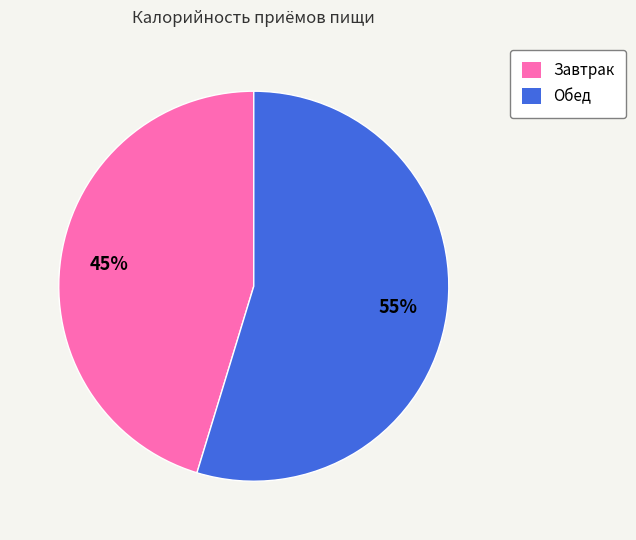

True or false: Обед accounts for 55% of the total.

True